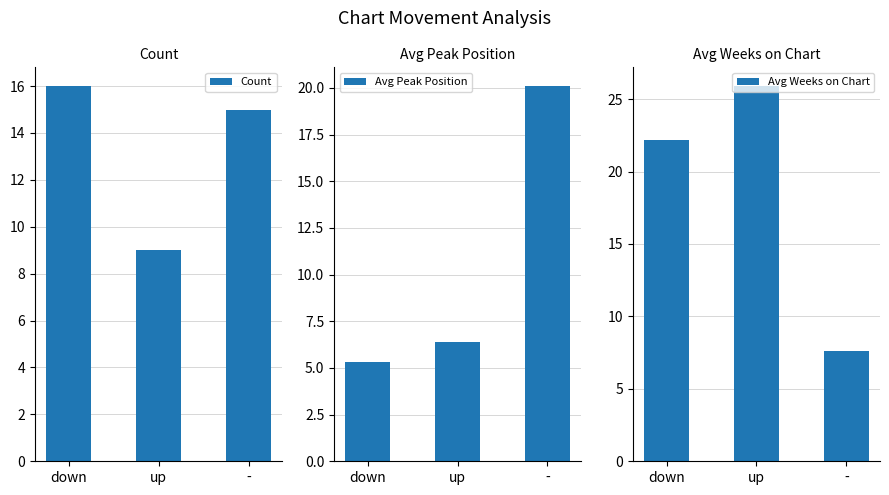

What is the difference between the maximum and minimum values in the Avg Weeks on Chart series?

18.3